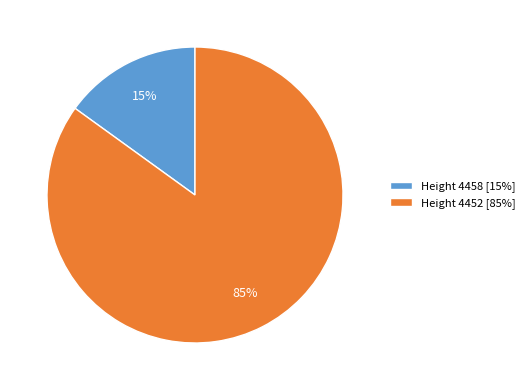

To the nearest percent, what is the average slice percentage?

50%